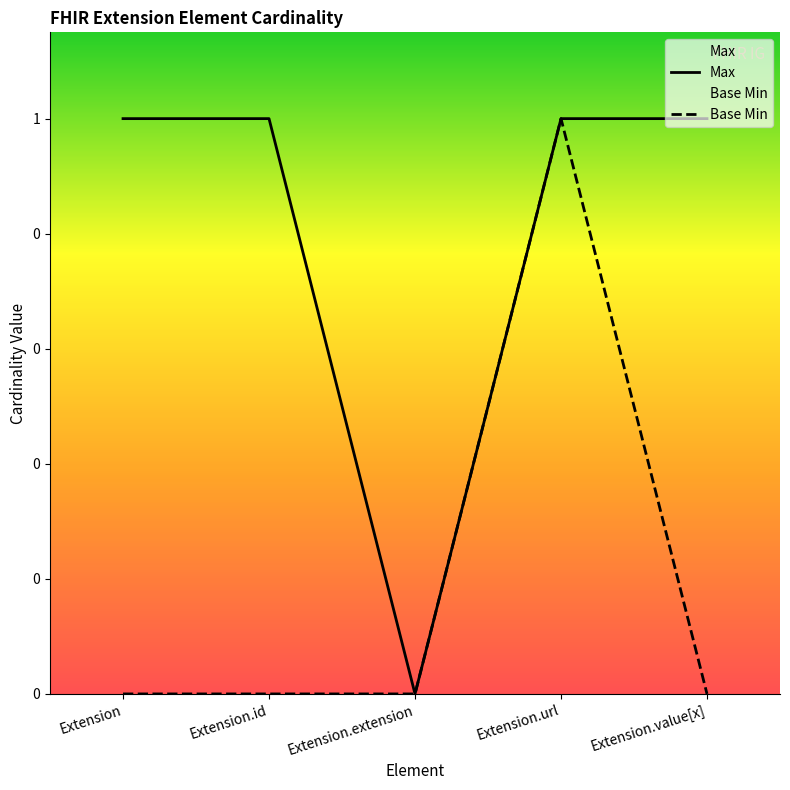

What position from the right is Extension.extension?

3